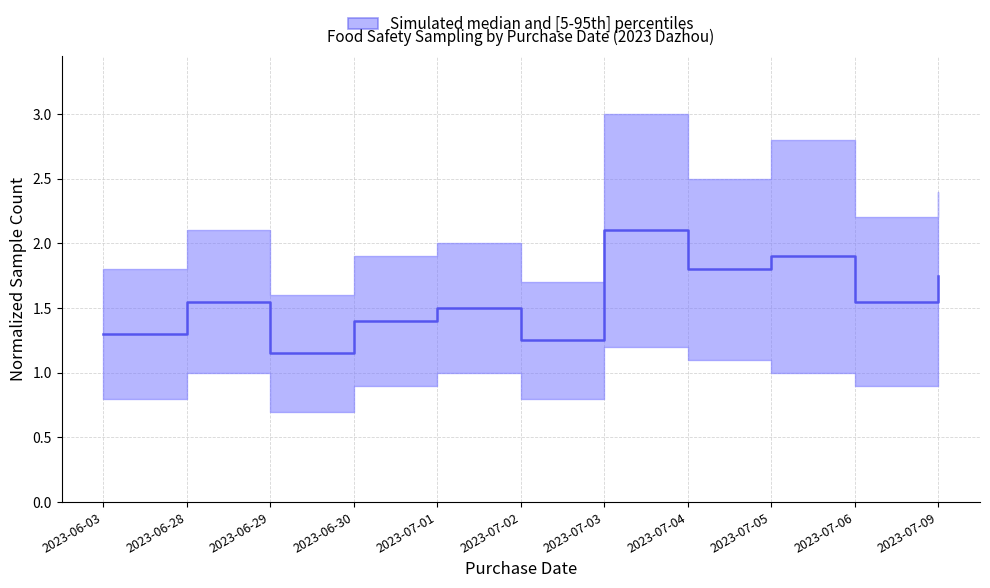

How many points are lower than both their immediate neighbors (excluding endpoints)?

4